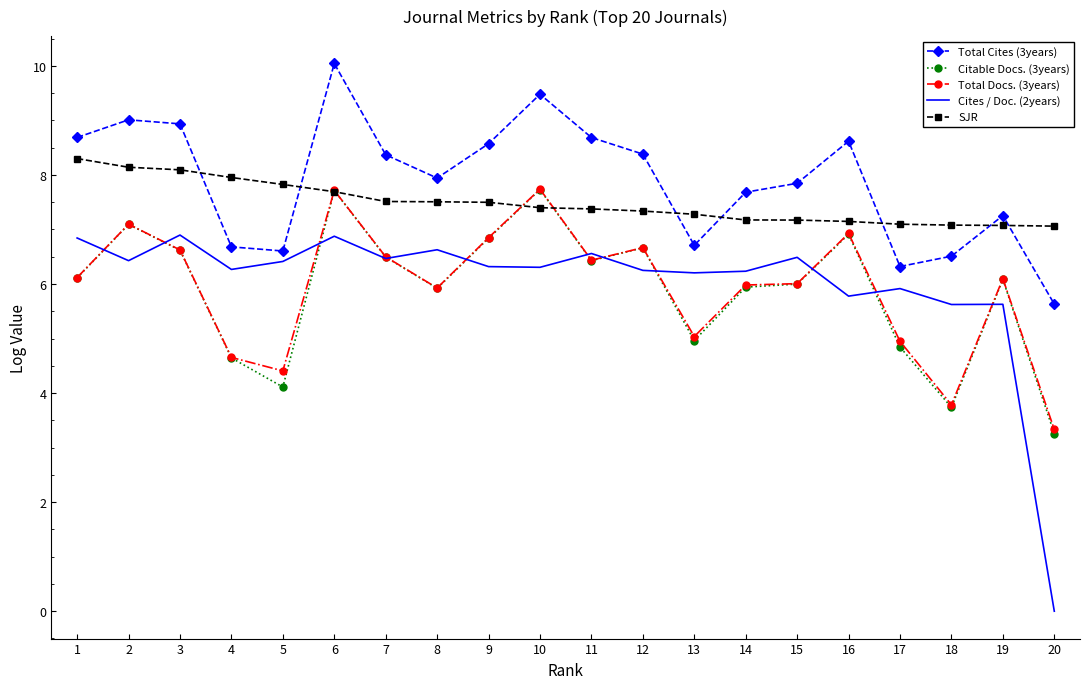

Is the value of Total Cites (3years) at 7 greater than the value of Citable Docs. (3years) at 12?

Yes